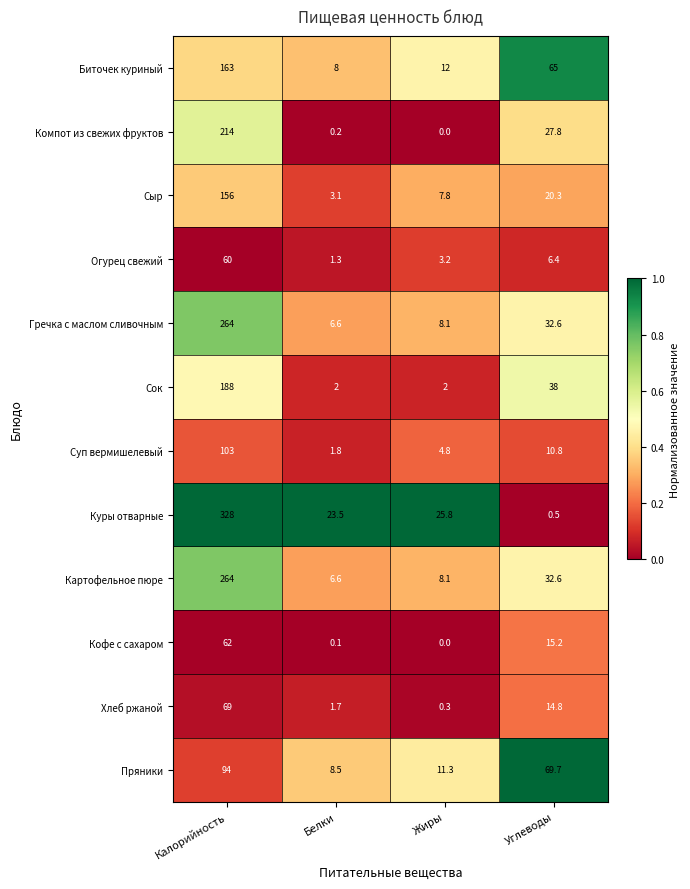

What is the difference between the highest and lowest values at Белки?

23.4